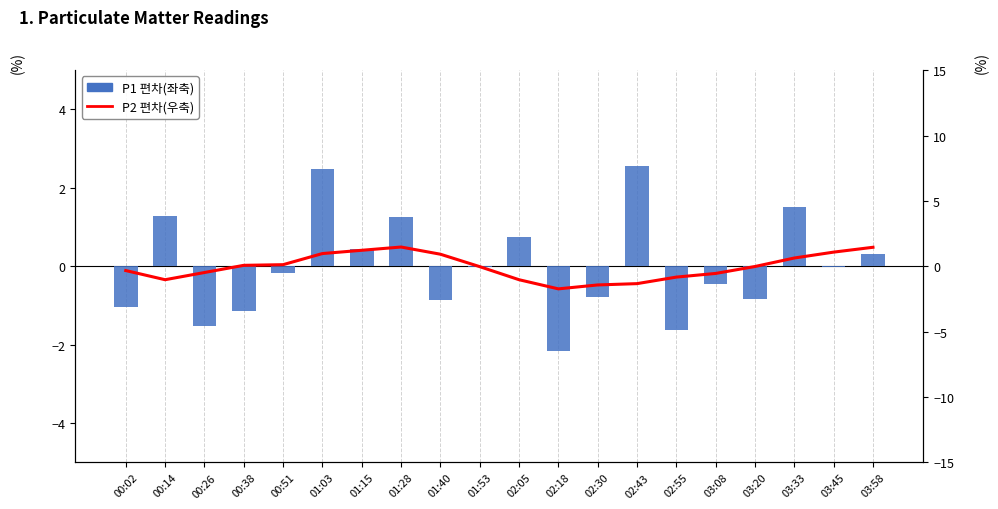

Rank the categories by P1 편차(좌축) value from highest to lowest.

02:43, 01:03, 03:33, 00:14, 01:28, 02:05, 01:15, 03:58, 01:53, 03:45, 00:51, 03:08, 02:30, 03:20, 01:40, 00:02, 00:38, 00:26, 02:55, 02:18